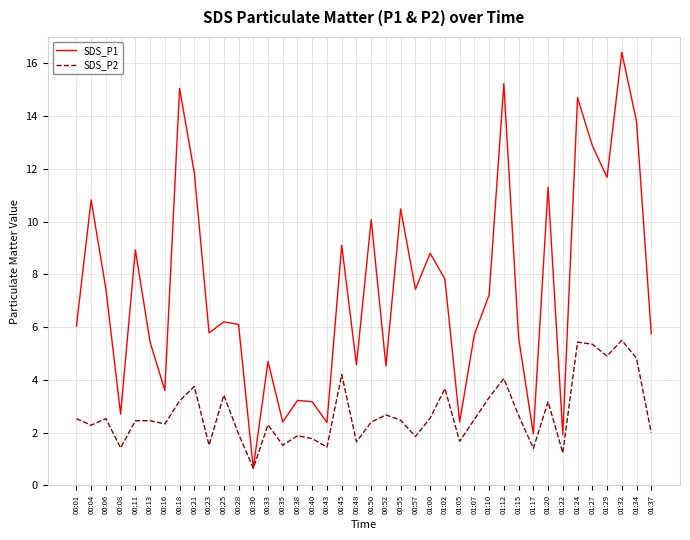

Which series has the largest range (max minus min)?

SDS_P1